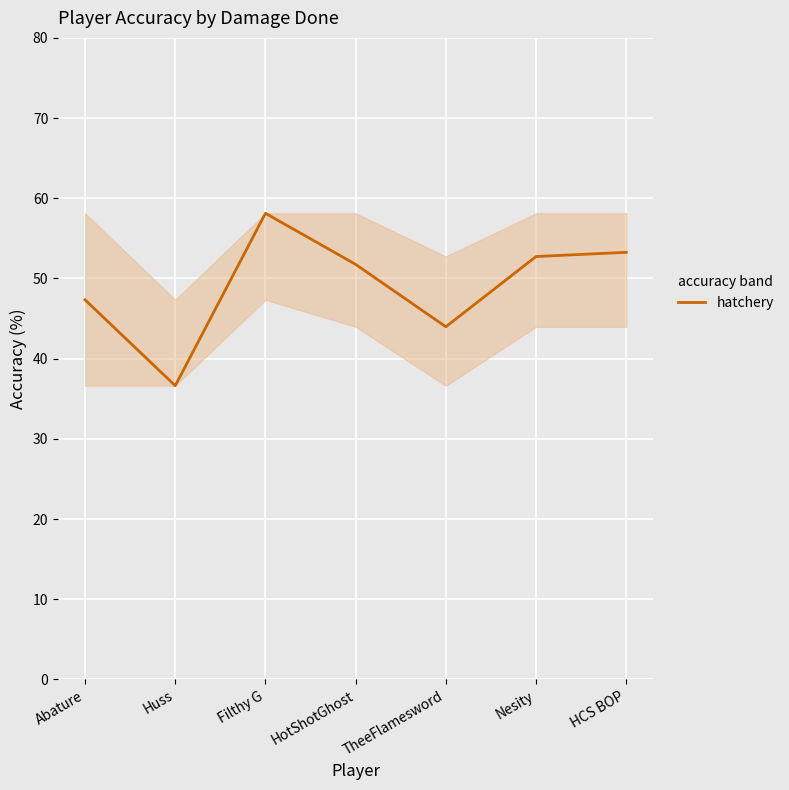

The chart shows a value of 44.0 at TheeFlamesword. True or false?

True